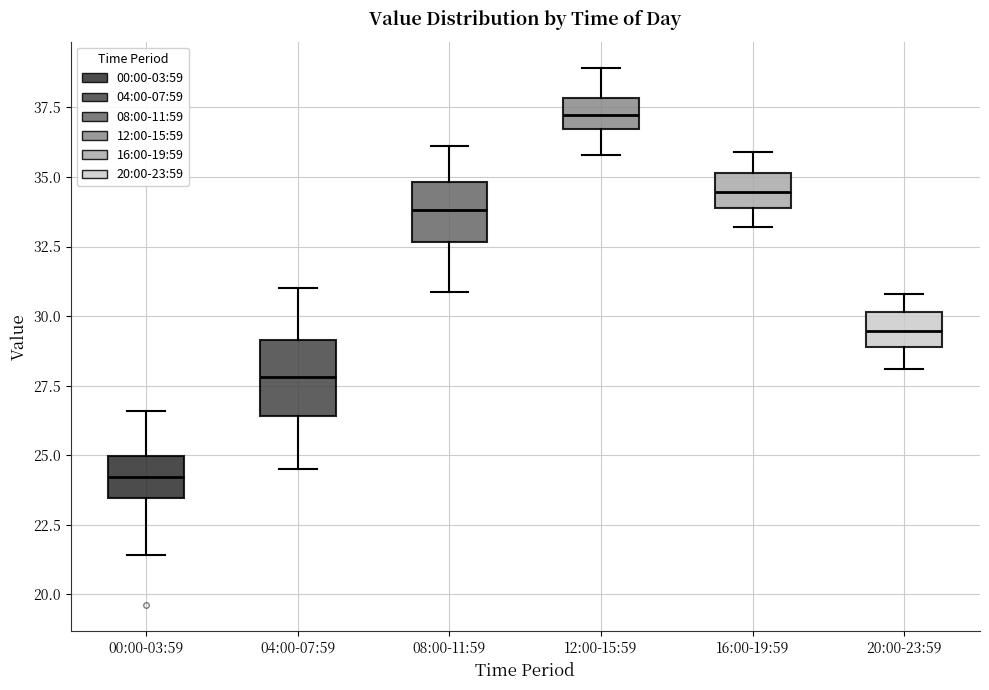

Where does the lower whisker of the box for 16:00-19:59 end on the y-axis? The values are not printed on the chart, so give them approximately, as read against the axis.

33.0